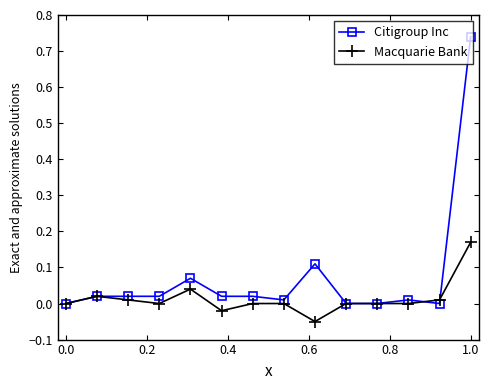

True or false: Macquarie Bank has more than 1 points higher than both neighbors.

True